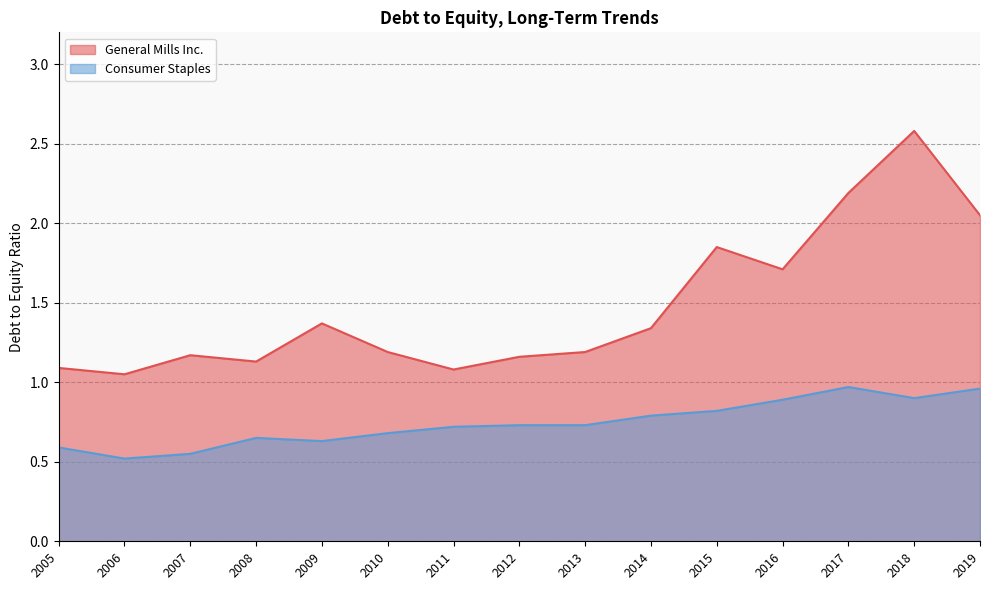

Reading right to left, what are all the values shown in this chart?

General Mills Inc.: 2019=2.0	2018=2.6	2017=2.2	2016=1.7	2015=1.9	2014=1.3	2013=1.2	2012=1.2	2011=1.1	2010=1.2	2009=1.4	2008=1.1	2007=1.2	2006=1.1	2005=1.1
Consumer Staples: 2019=1.0	2018=0.9	2017=1.0	2016=0.9	2015=0.8	2014=0.8	2013=0.7	2012=0.7	2011=0.7	2010=0.7	2009=0.6	2008=0.7	2007=0.6	2006=0.5	2005=0.6